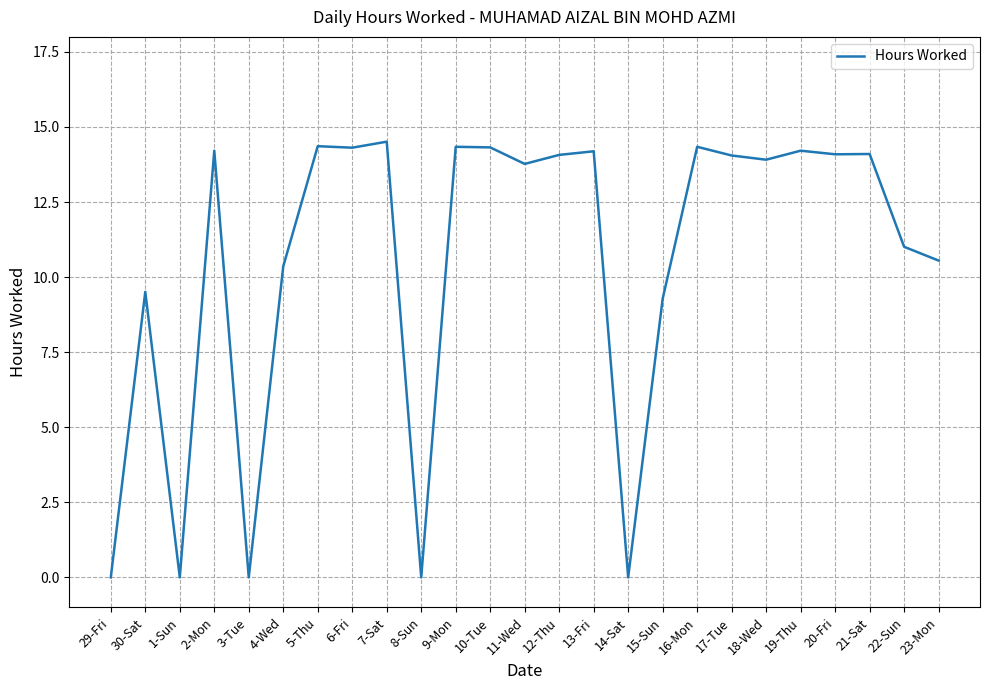

True or false: the data shows 10.6 at 23-Mon.

True